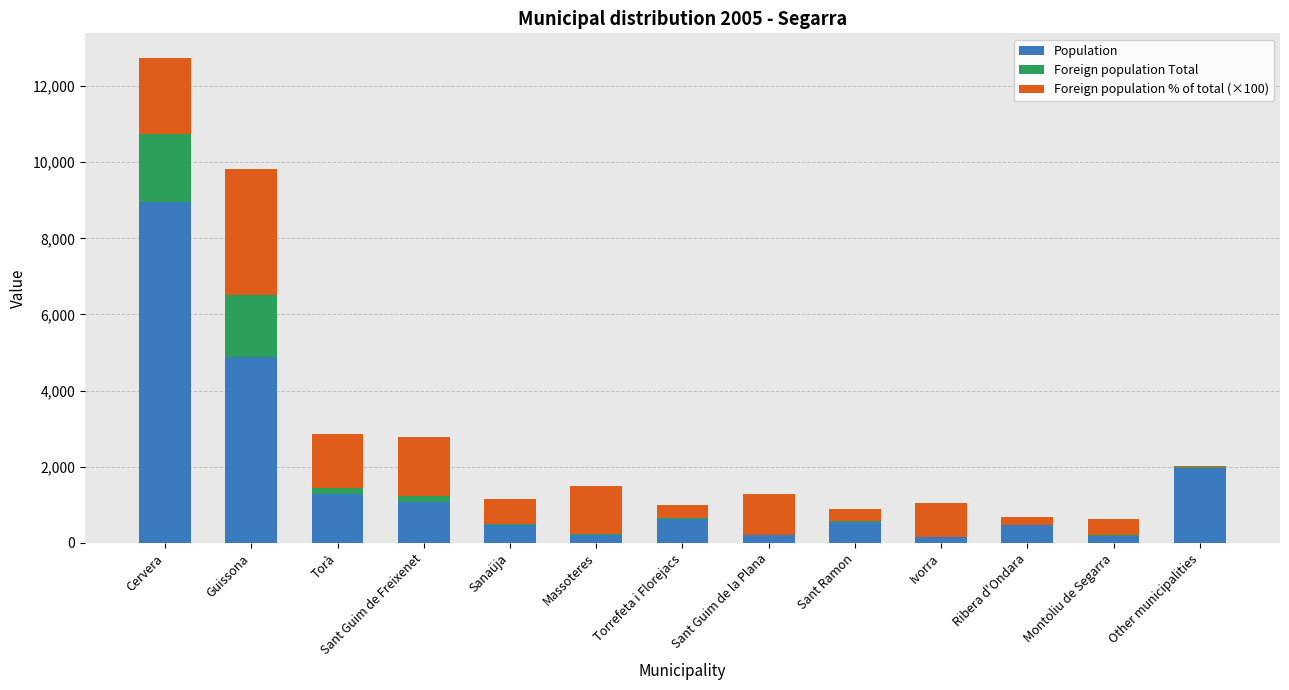

At which category is the sum across all series the highest?

Cervera